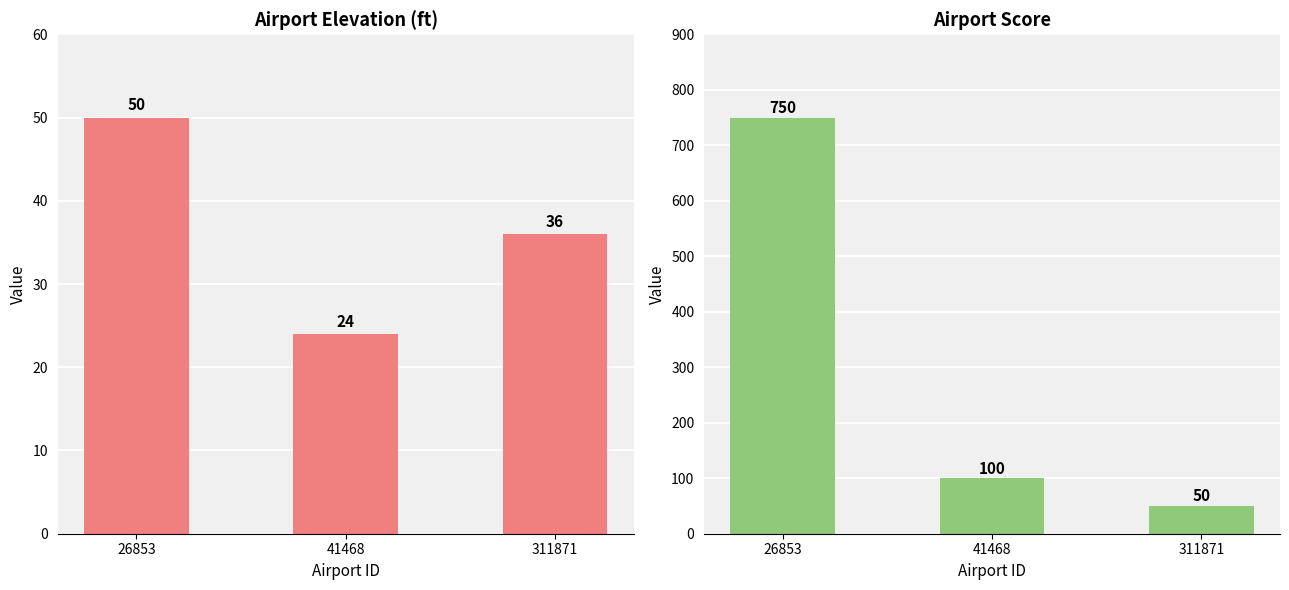

Which series has the largest range (max minus min)?

score